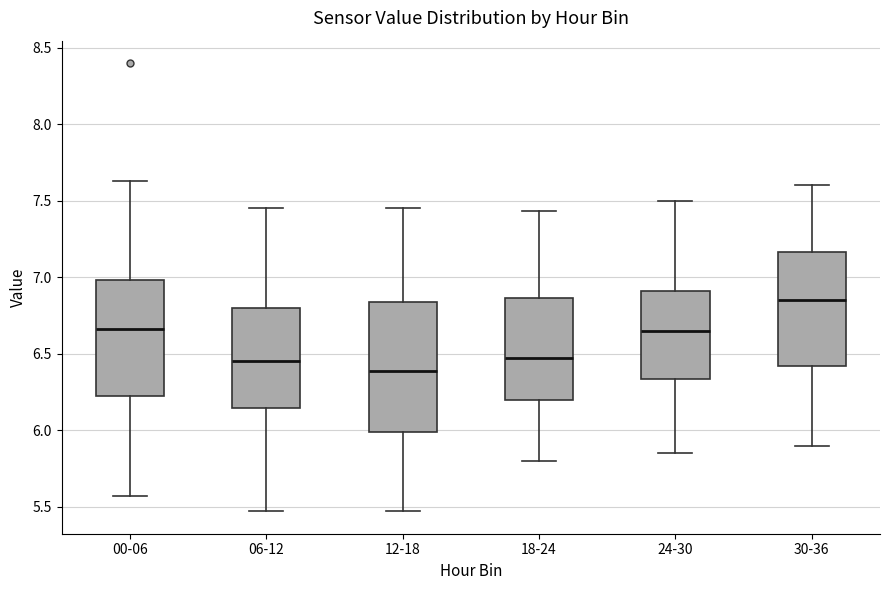

Reading left to right, transcribe this box plot: for each box, give where its median line is, the range the box spans, and where its two whiskers end, as read against the y-axis. The values are not printed on the chart, so give them approximately, as read against the axis.

00-06: median 6.65, box 6.25 to 7.00, whiskers 5.55 to 7.65
06-12: median 6.45, box 6.15 to 6.80, whiskers 5.45 to 7.45
12-18: median 6.40, box 6.00 to 6.85, whiskers 5.45 to 7.45
18-24: median 6.50, box 6.20 to 6.85, whiskers 5.80 to 7.45
24-30: median 6.65, box 6.35 to 6.90, whiskers 5.85 to 7.50
30-36: median 6.85, box 6.40 to 7.15, whiskers 5.90 to 7.60